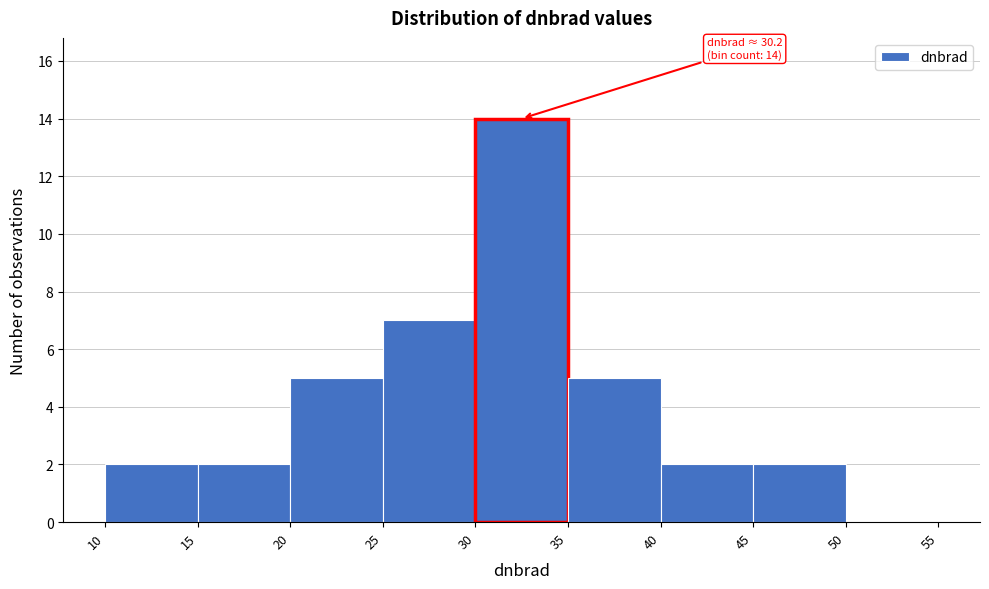

Over which range of the x-axis is the bar tallest?

30 to 35